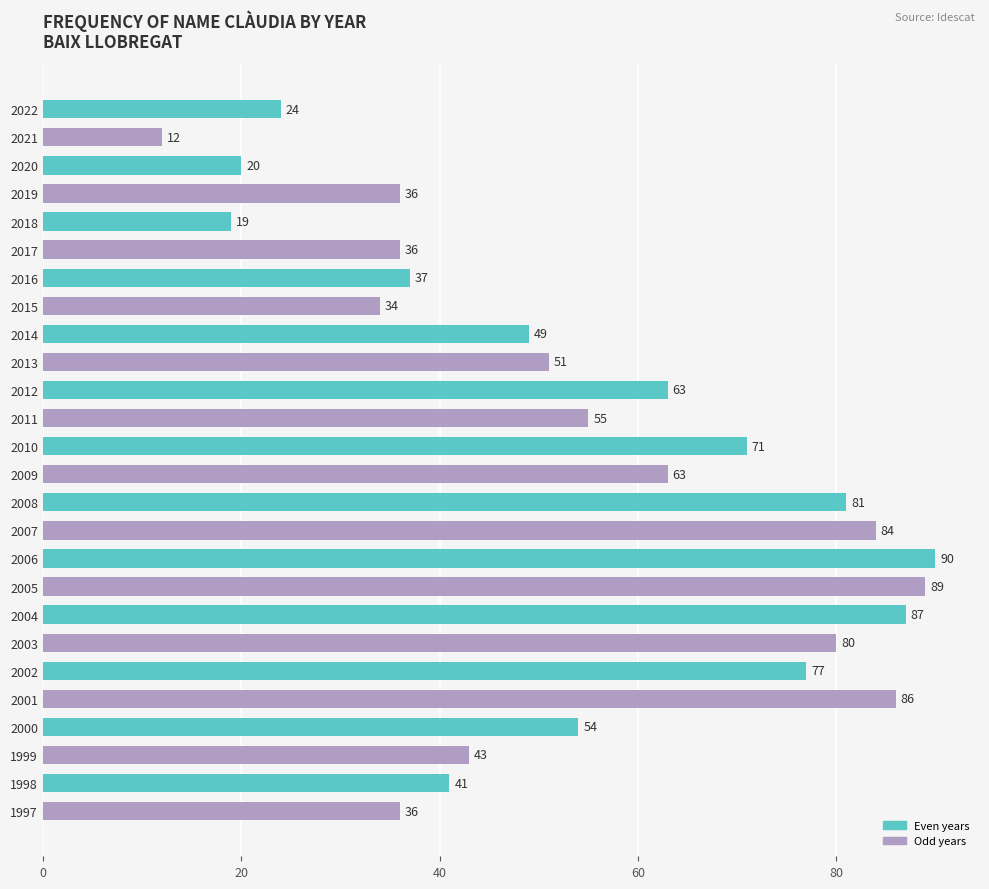

What is the average value?

55